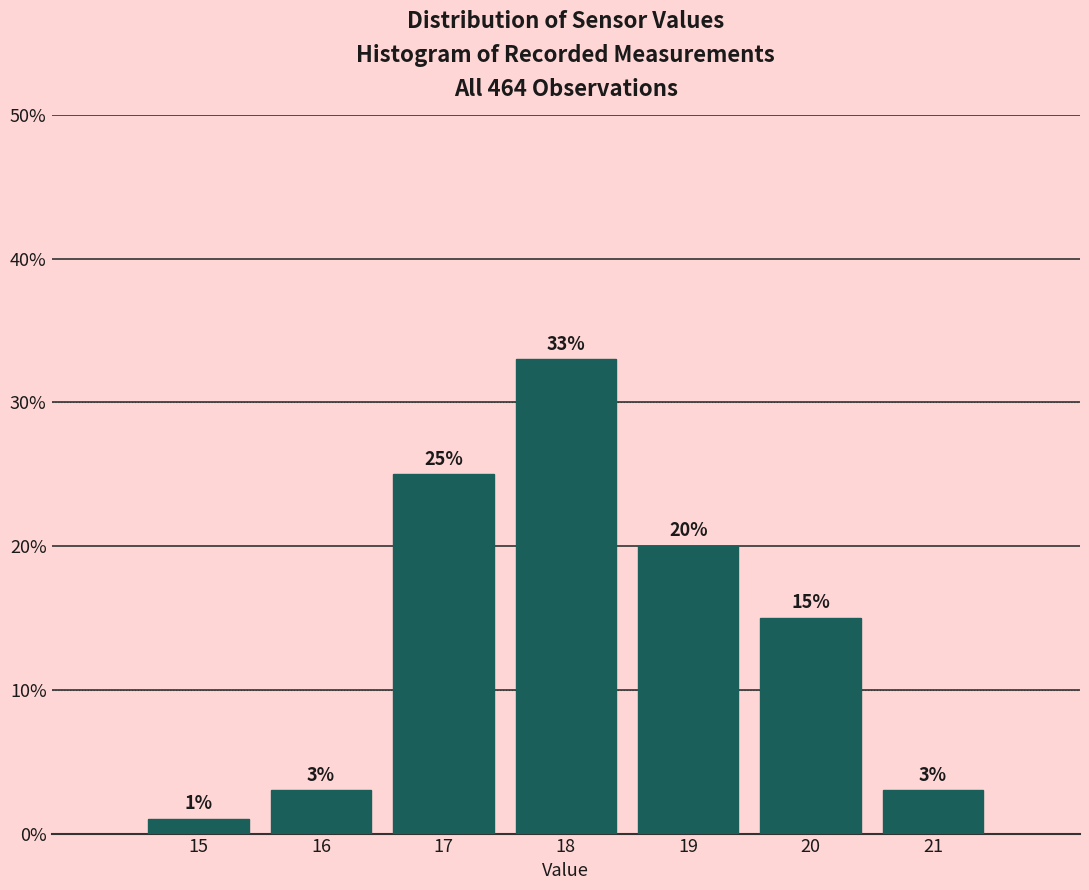

Which range on the x-axis has the tallest bar?

17.5 to 18.5